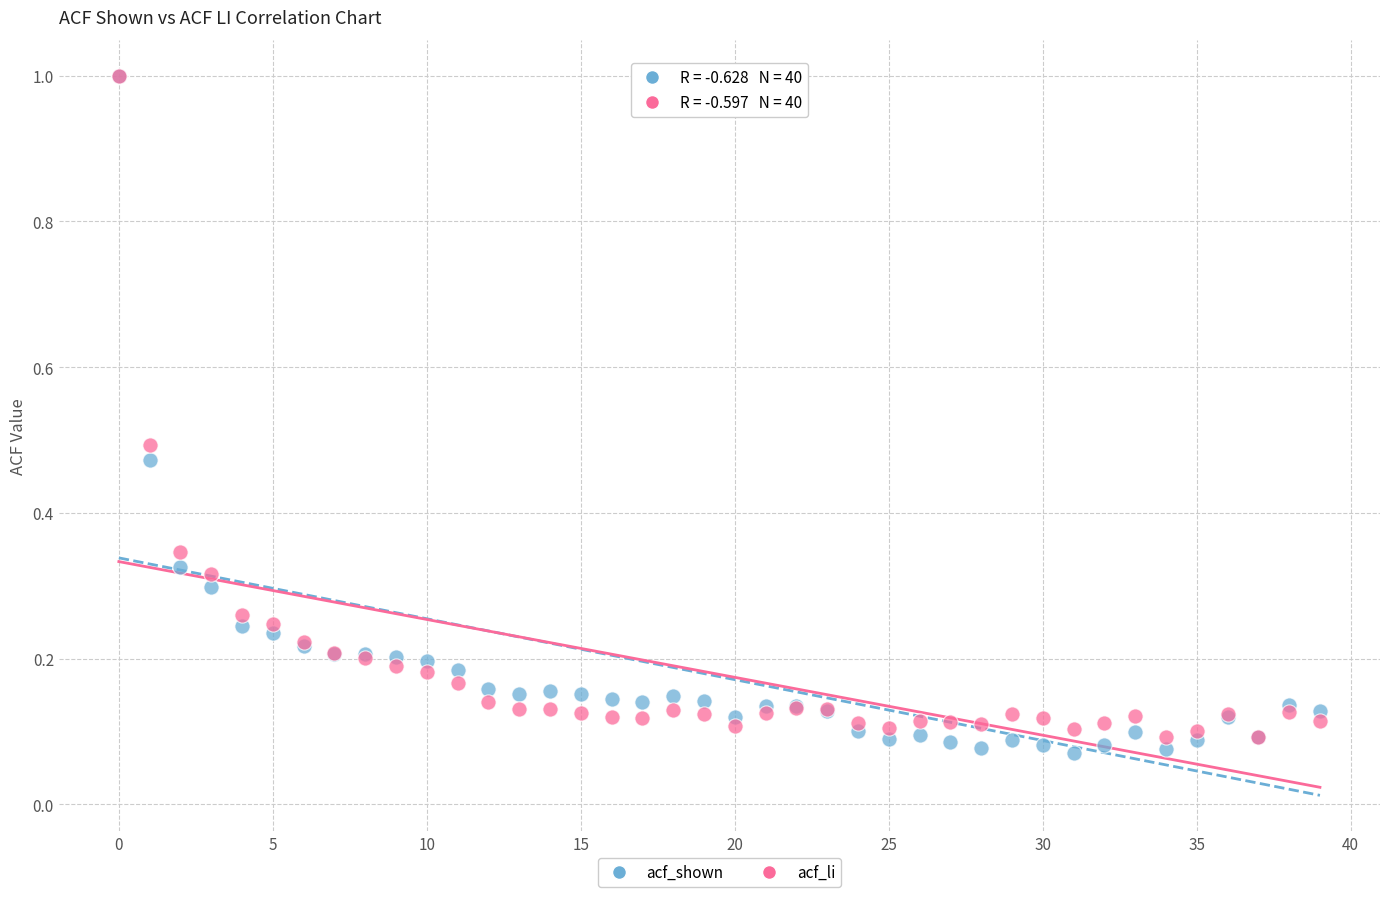

Which series has the largest Y range (max minus min)?

acf_shown